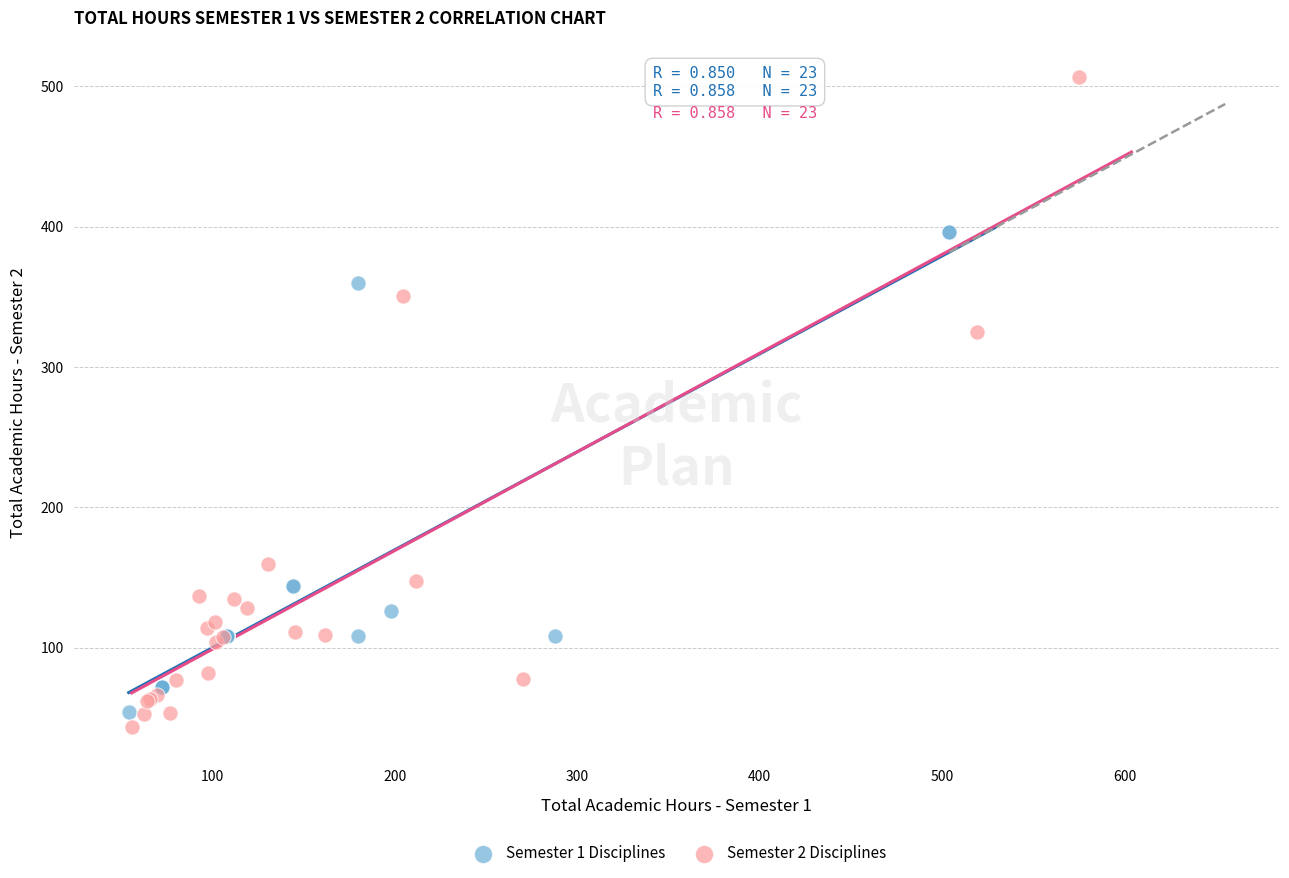

Which series has the largest Y range (max minus min)?

Semester 2 Disciplines